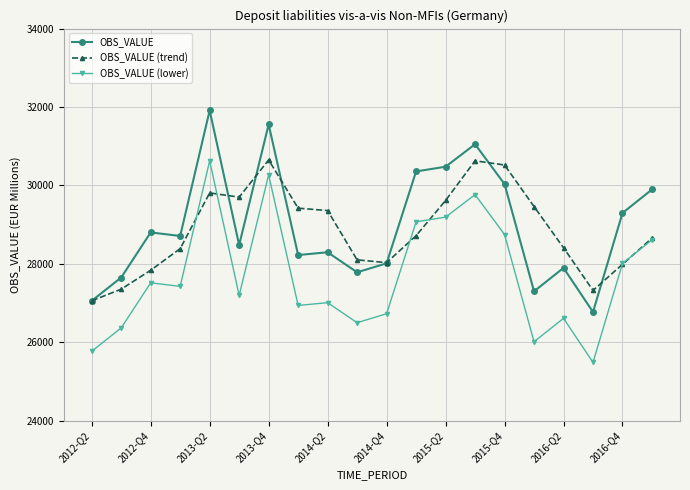

True or false: OBS_VALUE (trend) has more than 0 interior local peaks.

True